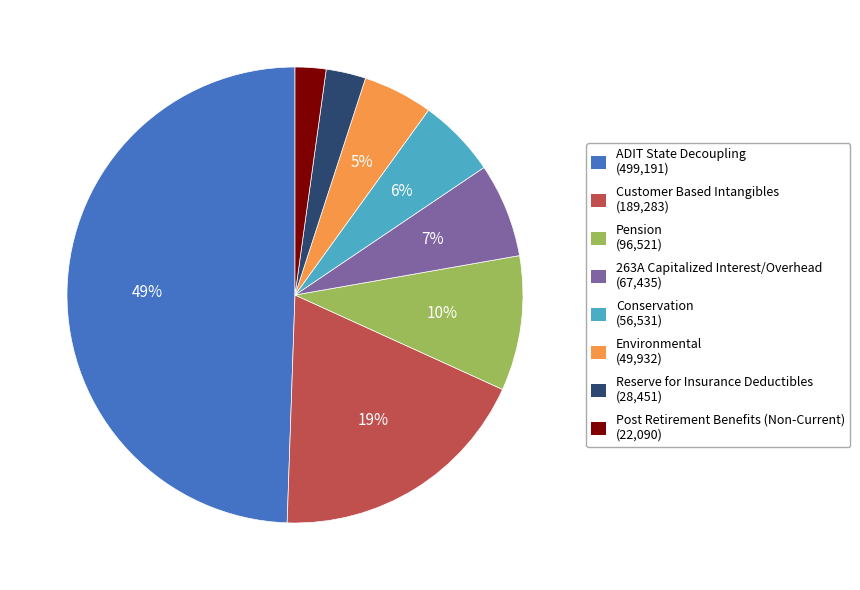

To the nearest percent, what percentage of the pie is ADIT State Decoupling (499,191)?

49%